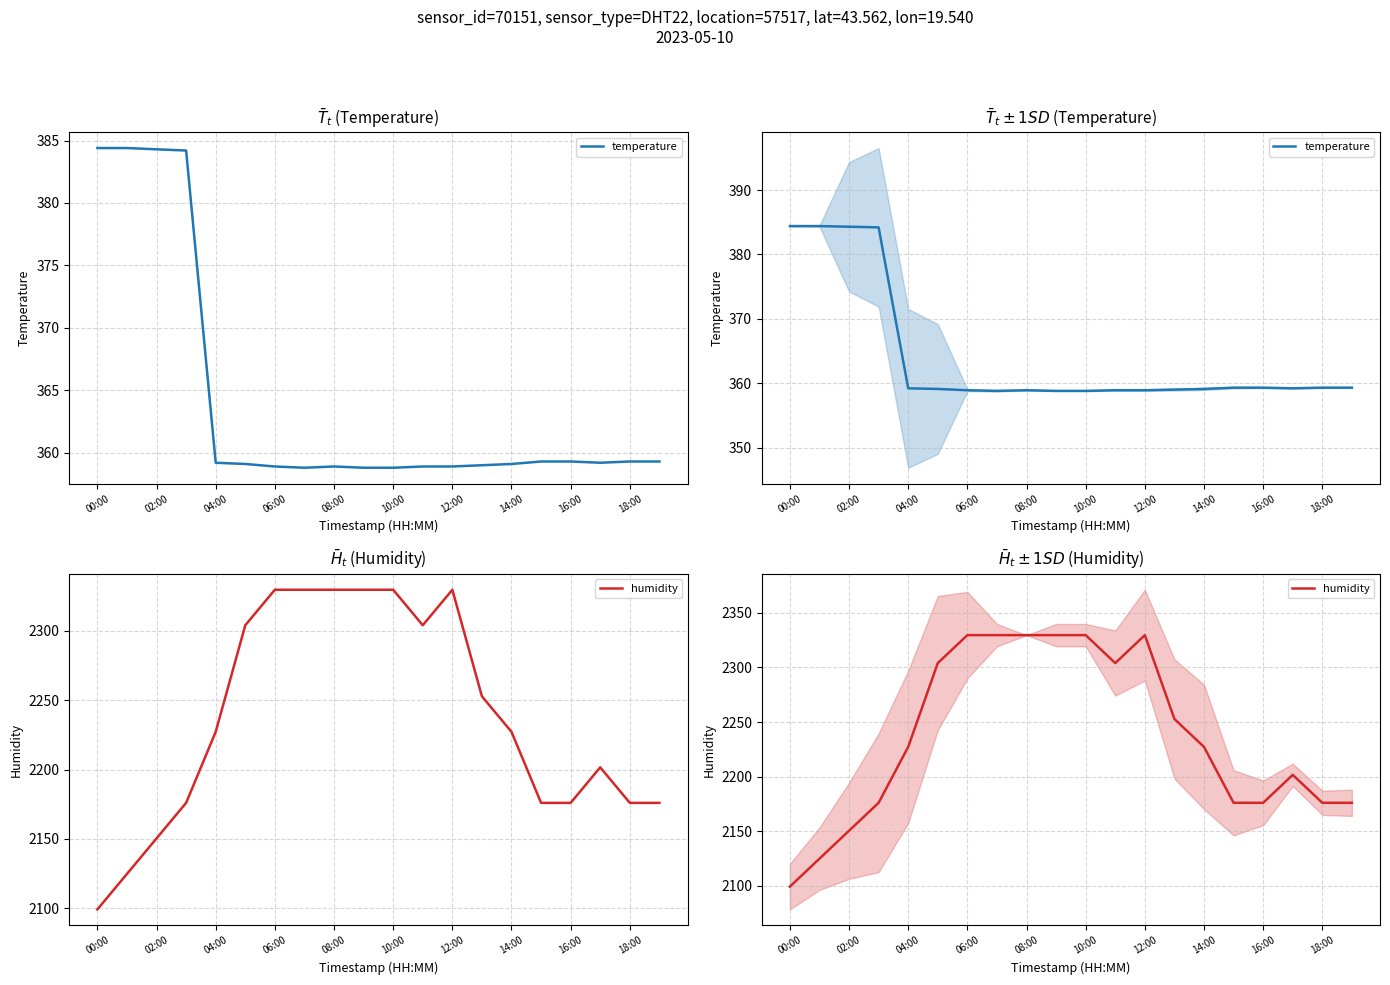

How many interior local peaks does the humidity series have?

2